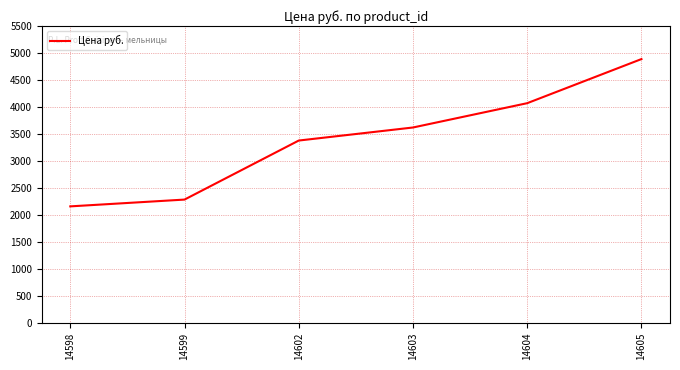

The chart shows a value of 4891 at 14605. True or false?

True